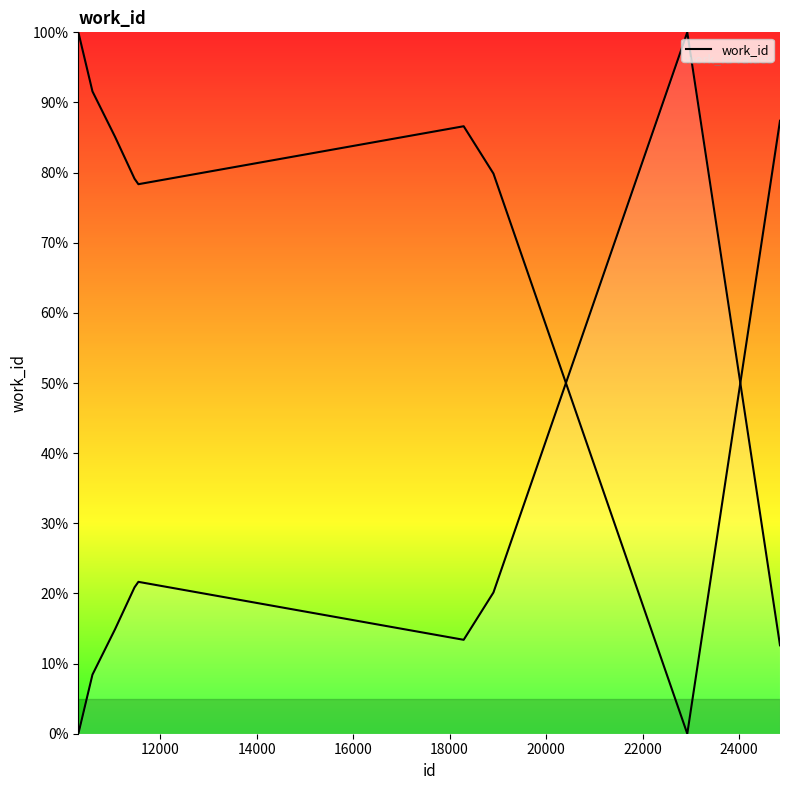

Count the number of categories in the chart.

10